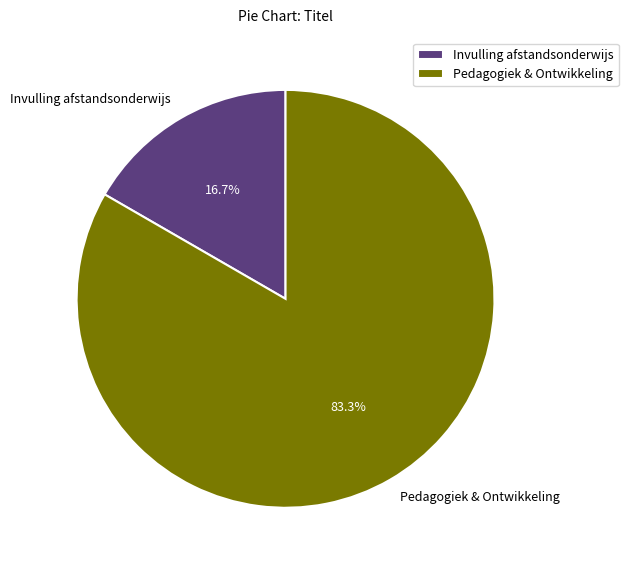

Does any single category account for the majority?

Yes